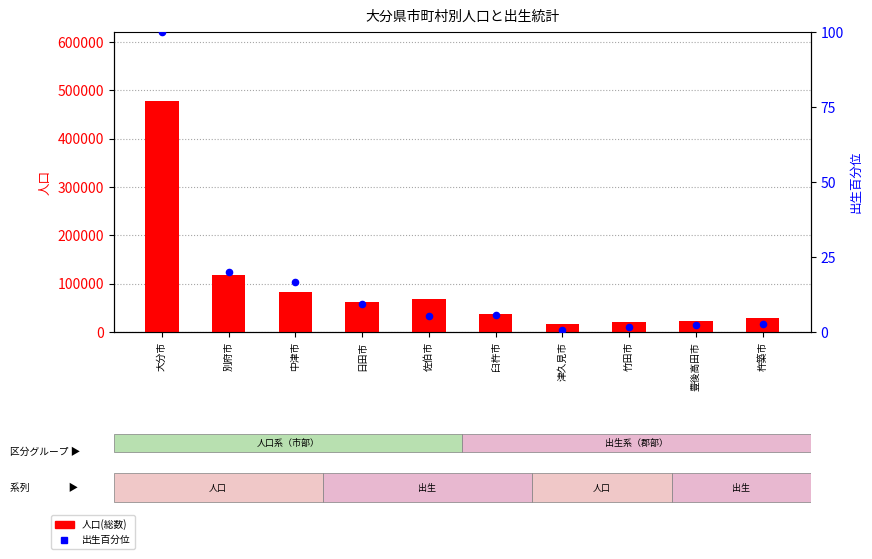

At which category is the sum across all series the highest?

大分市